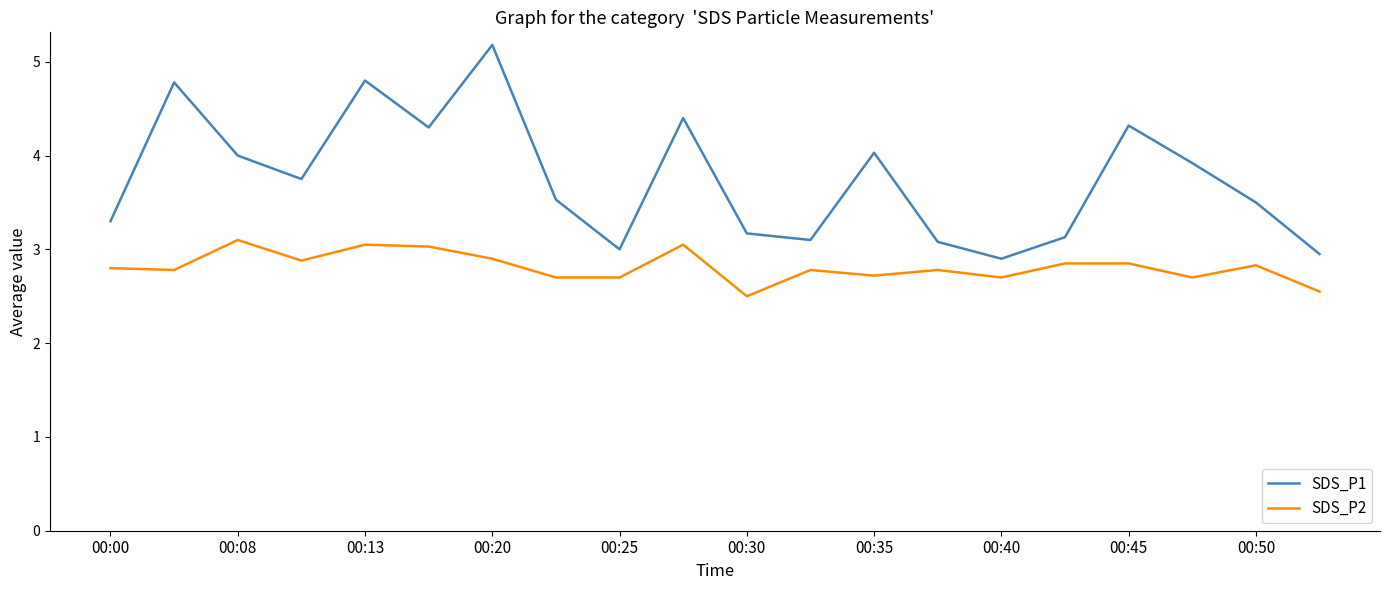

What is the average value of the SDS_P1 series?

3.8